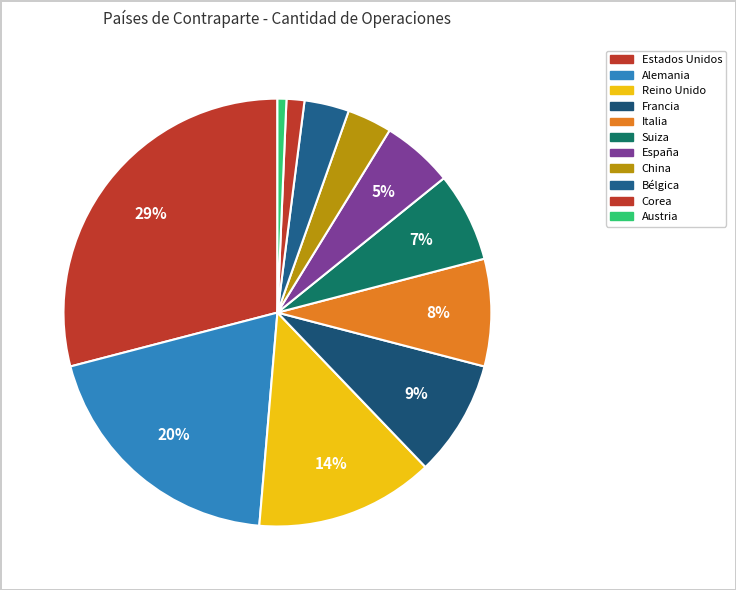

Count the number of slices in the pie.

11